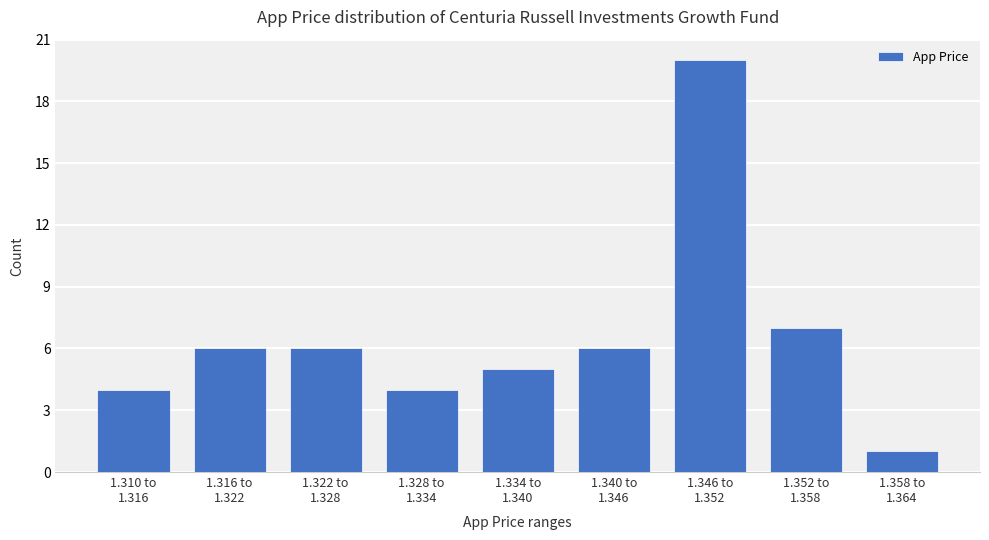

Reading left to right, what are all the values shown in this chart?

4	6	6	4	5	6	20	7	1